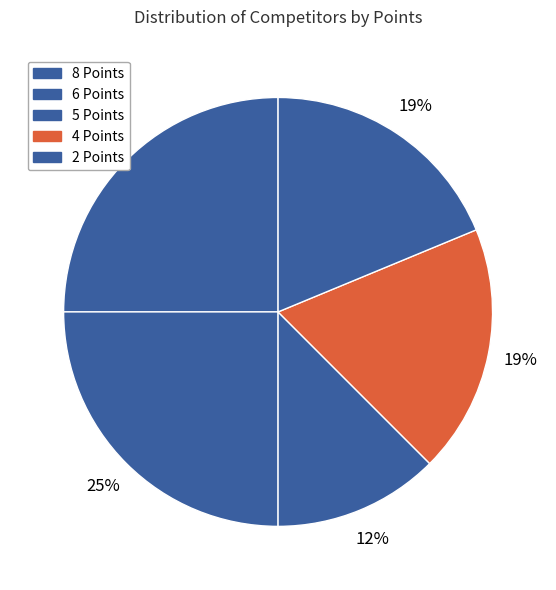

The 8 Points slice represents 33% of the pie. True or false?

False